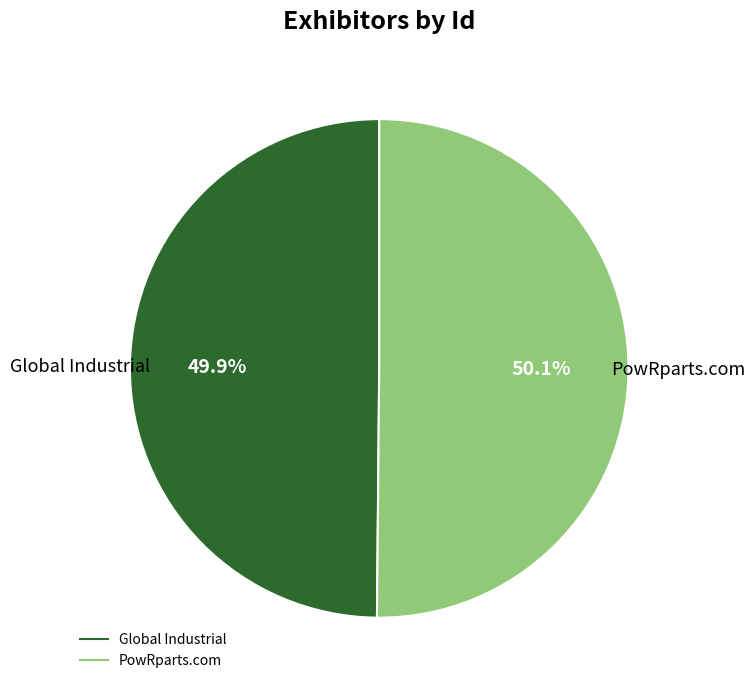

What is the ratio of the value at PowRparts.com to the value at Global Industrial?

1.0